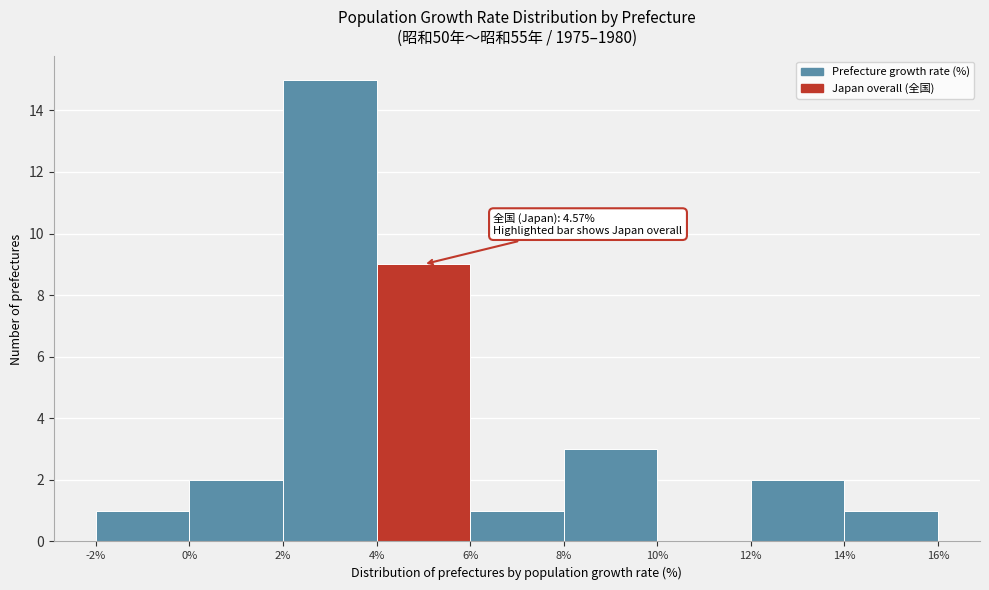

Which range on the x-axis has the tallest bar?

2% to 4%